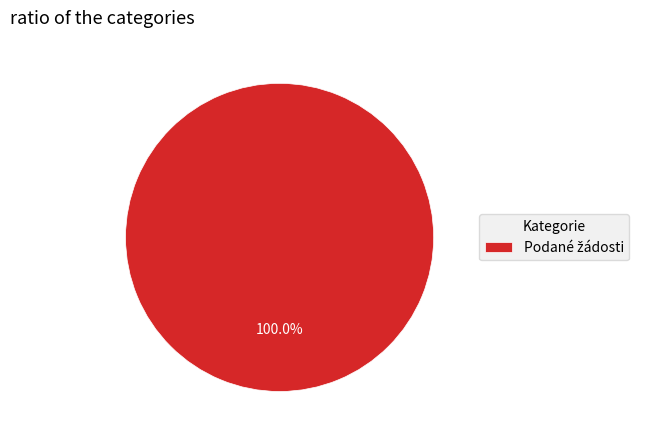

Is there any slice that represents more than half of the pie?

Yes